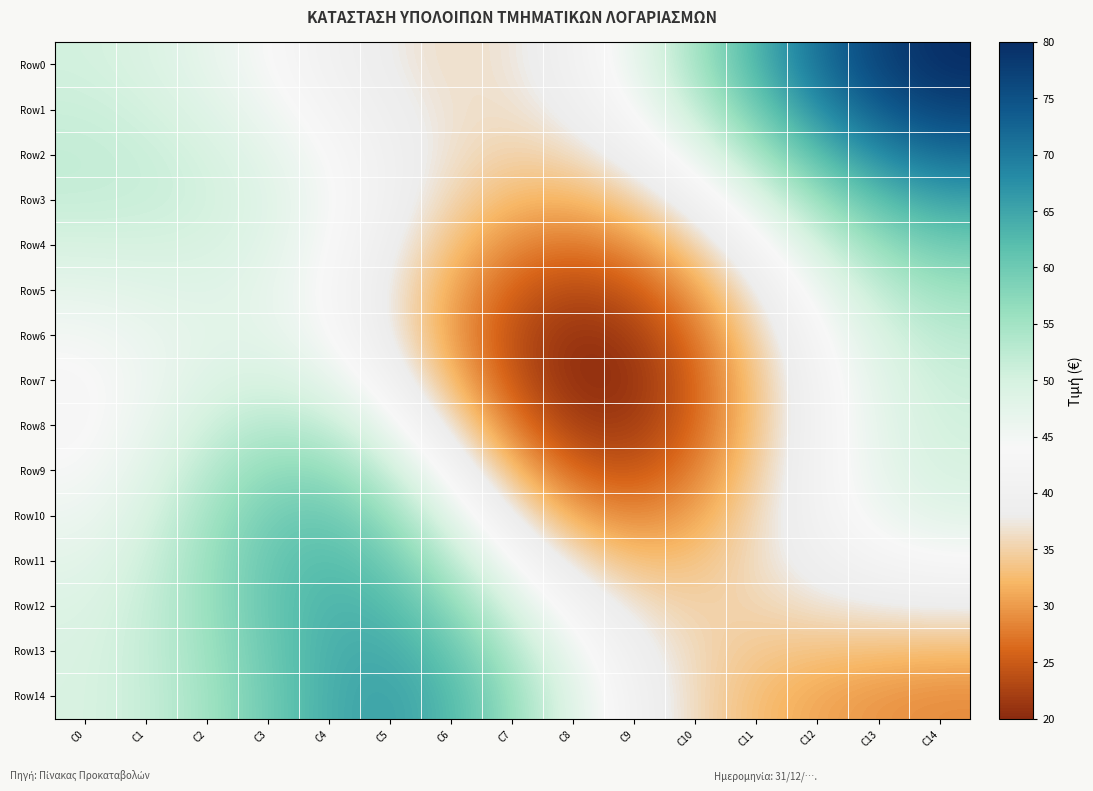

At C6, list the series in order from smallest to largest.

Row6, Row5, Row7, Row4, Row3, Row0, Row2, Row1, Row8, Row9, Row10, Row11, Row12, Row13, Row14